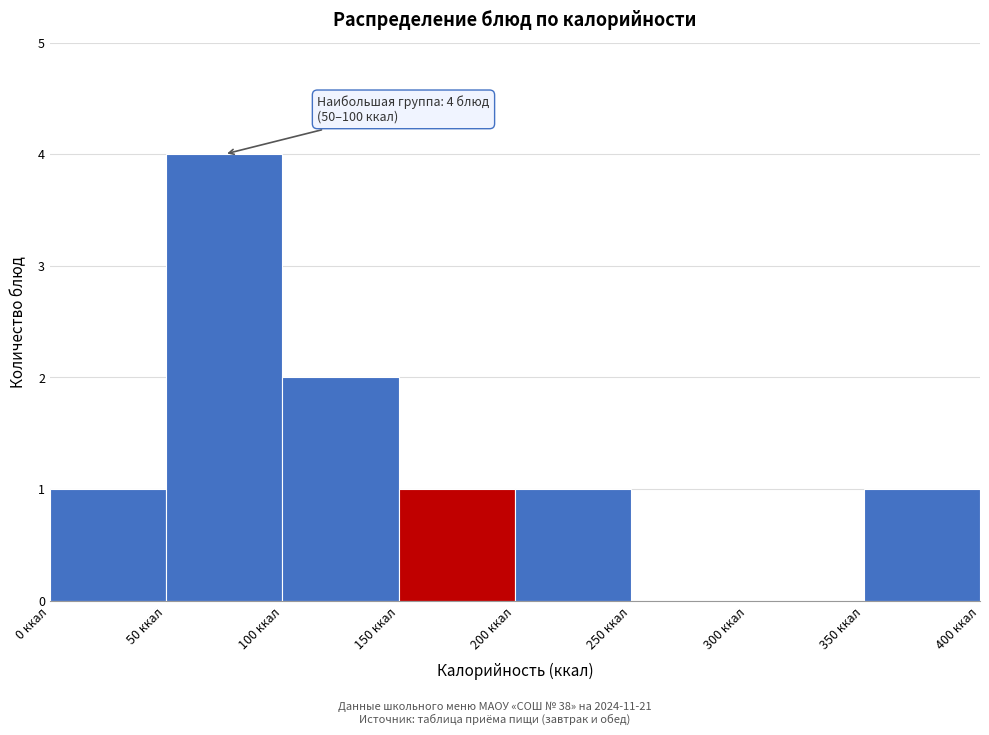

Over which range of the x-axis is the bar tallest?

50 to 100